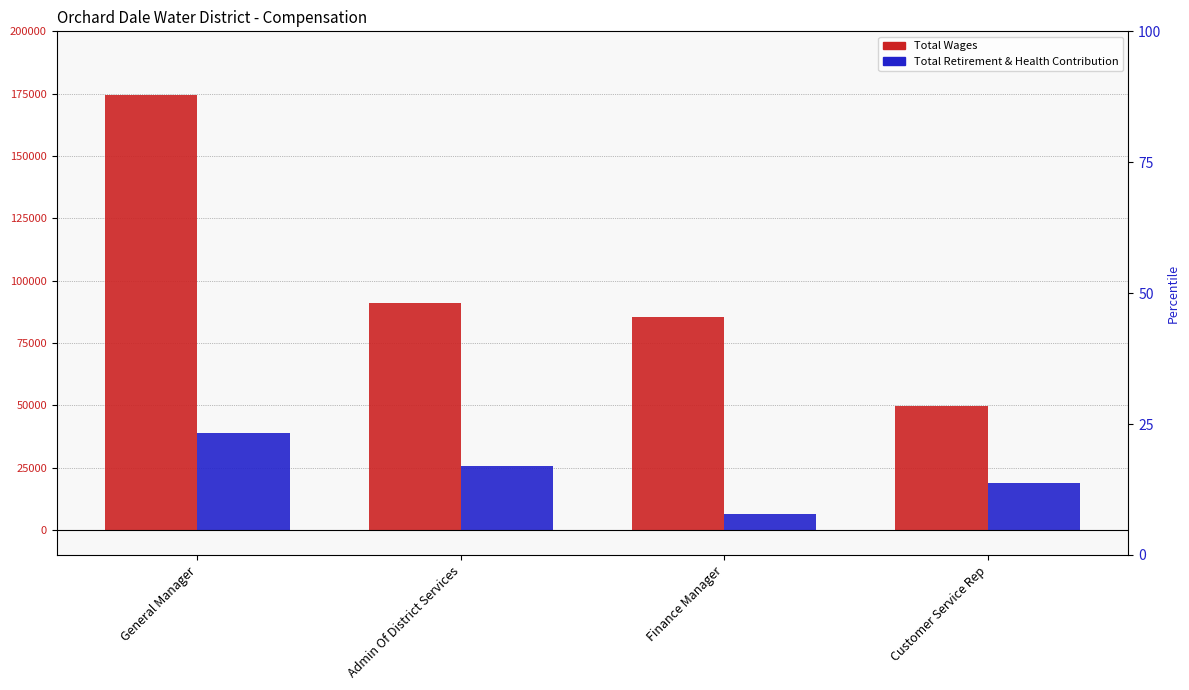

What is the difference between the Total Wages values at Customer Service Rep and Admin Of District Services?

41308